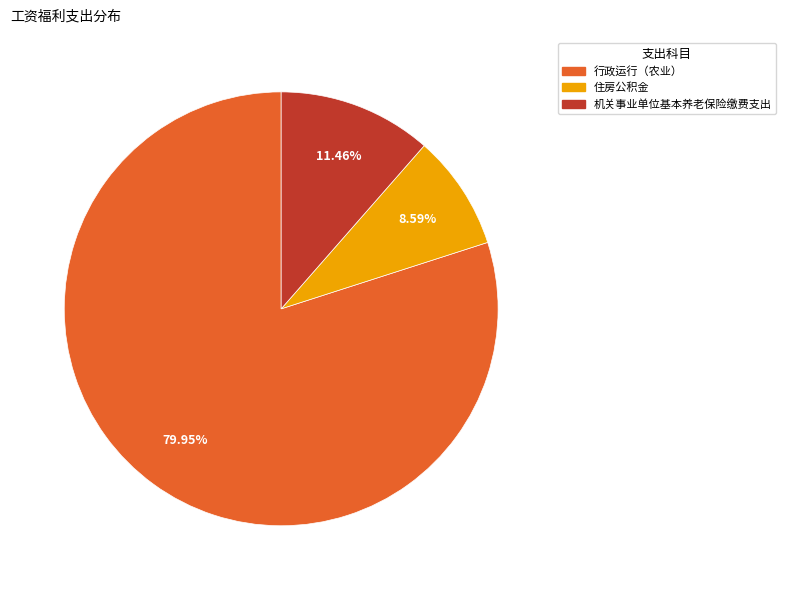

Rank the categories by value from lowest to highest.

住房公积金, 机关事业单位基本养老保险缴费支出, 行政运行（农业）